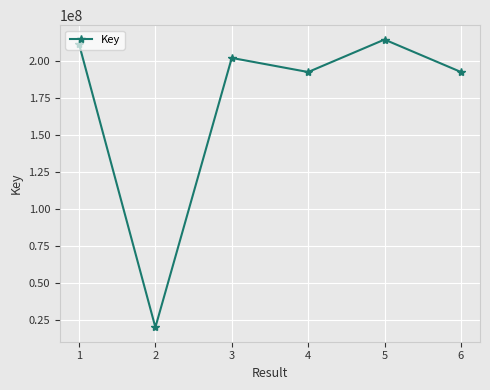

What is the sum of the values at 1 and 3?

414007285